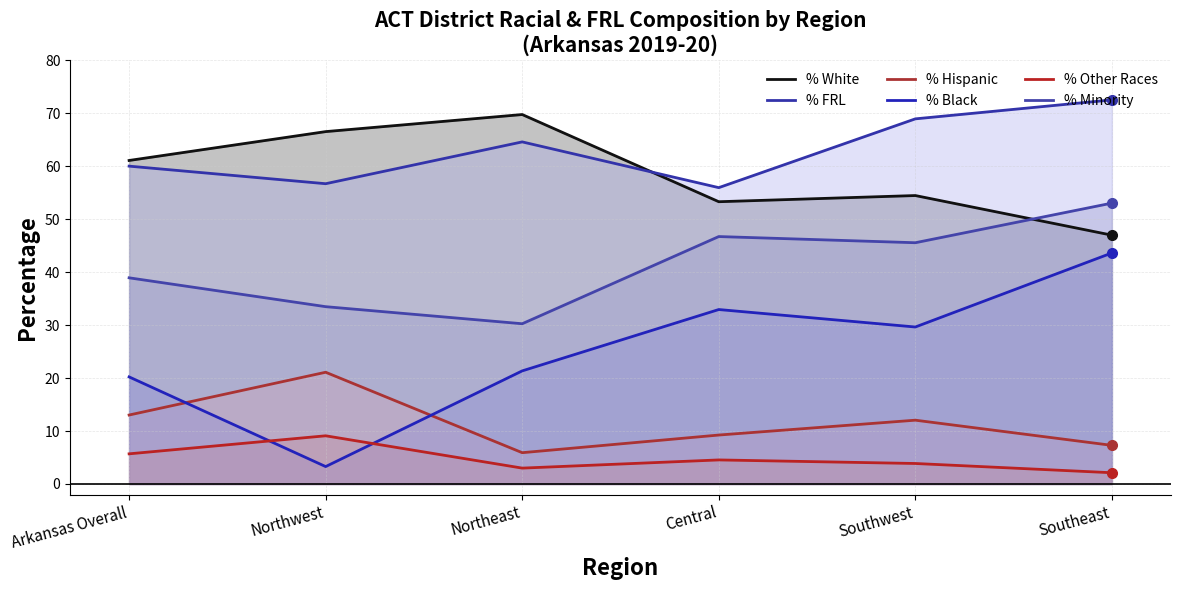

What is the average value of the % FRL series?

63.1